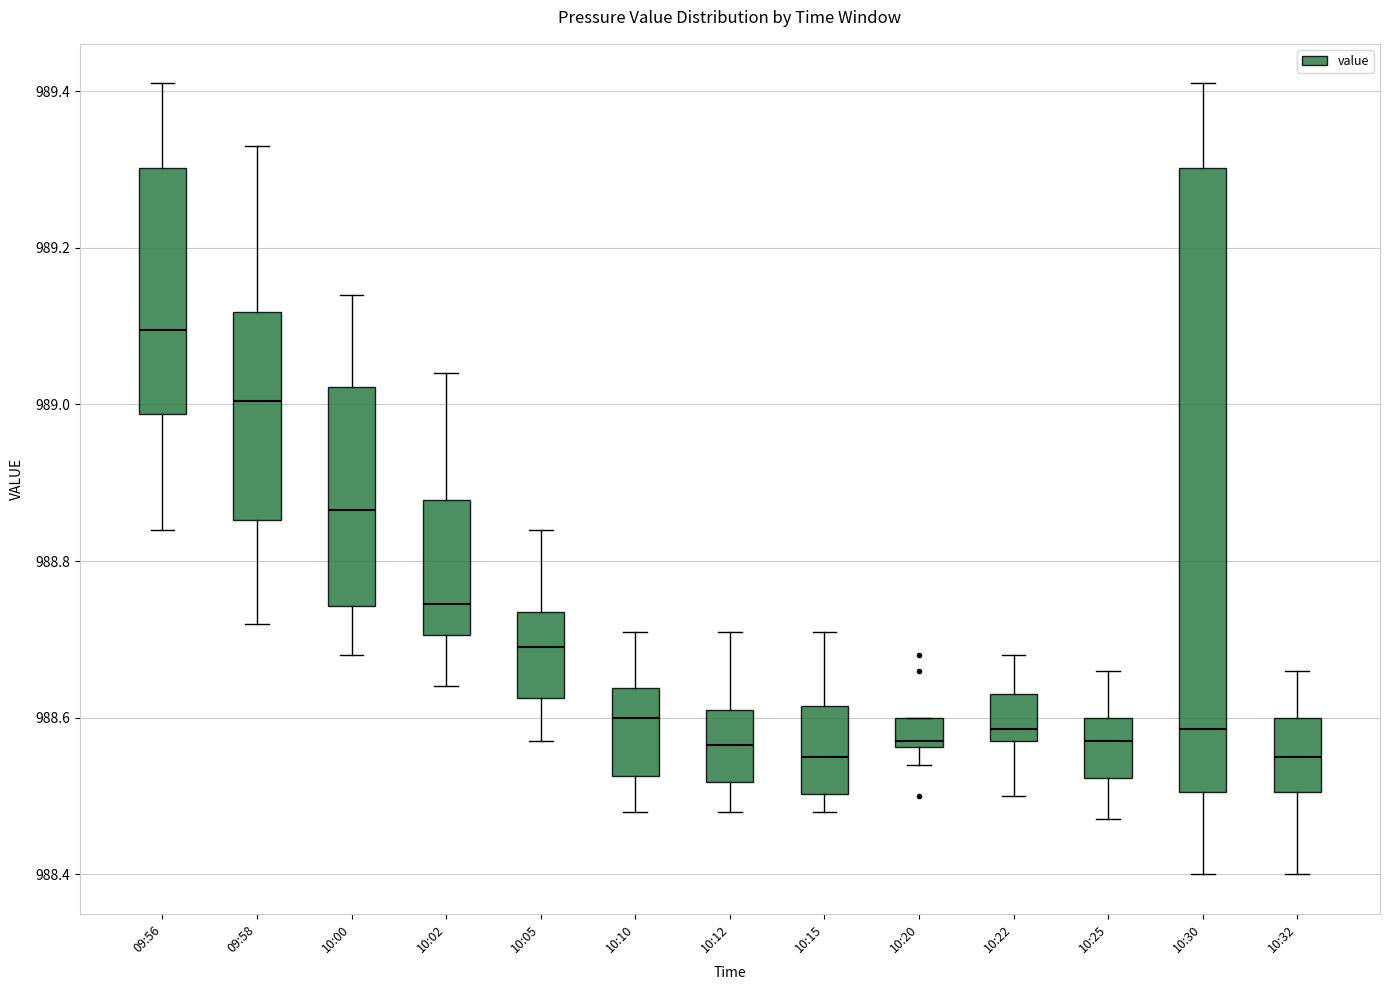

Reading left to right, transcribe this box plot: for each box, give where its median line is, the range the box spans, and where its two whiskers end, as read against the y-axis. The values are not printed on the chart, so give them approximately, as read against the axis.

09:56: median 989.10, box 988.98 to 989.30, whiskers 988.84 to 989.42
09:58: median 989.00, box 988.86 to 989.12, whiskers 988.72 to 989.34
10:00: median 988.86, box 988.74 to 989.02, whiskers 988.68 to 989.14
10:02: median 988.74, box 988.70 to 988.88, whiskers 988.64 to 989.04
10:05: median 988.70, box 988.62 to 988.74, whiskers 988.58 to 988.84
10:10: median 988.60, box 988.52 to 988.64, whiskers 988.48 to 988.72
10:12: median 988.56, box 988.52 to 988.62, whiskers 988.48 to 988.72
10:15: median 988.56, box 988.50 to 988.62, whiskers 988.48 to 988.72
10:20: median 988.58, box 988.56 to 988.60, whiskers 988.54 to 988.60
10:22: median 988.58 (just above the box's lower edge), box 988.58 to 988.64, whiskers 988.50 to 988.68
10:25: median 988.58, box 988.52 to 988.60, whiskers 988.48 to 988.66
10:30: median 988.58, box 988.50 to 989.30, whiskers 988.40 to 989.42
10:32: median 988.56, box 988.50 to 988.60, whiskers 988.40 to 988.66